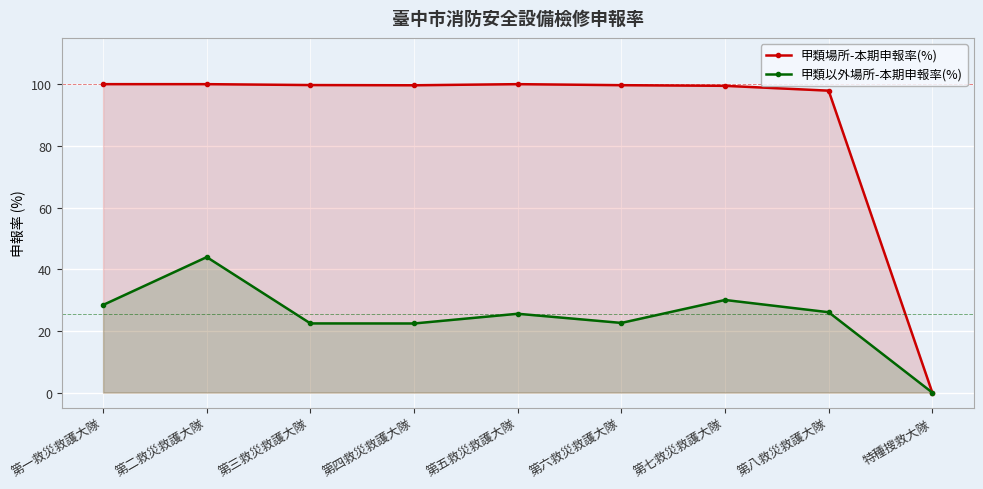

The value of 甲類以外場所-本期申報率(%) at 第七救災救護大隊 is 30.0. True or false?

True